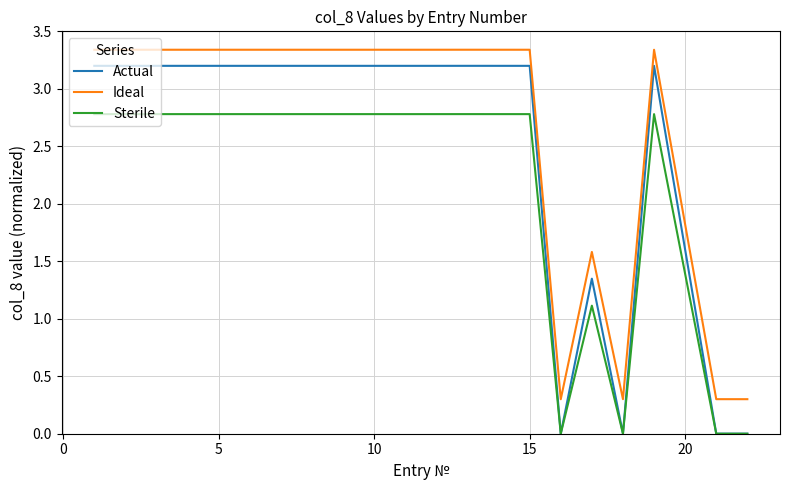

What is the difference between the maximum and minimum values in the Sterile series?

2.8